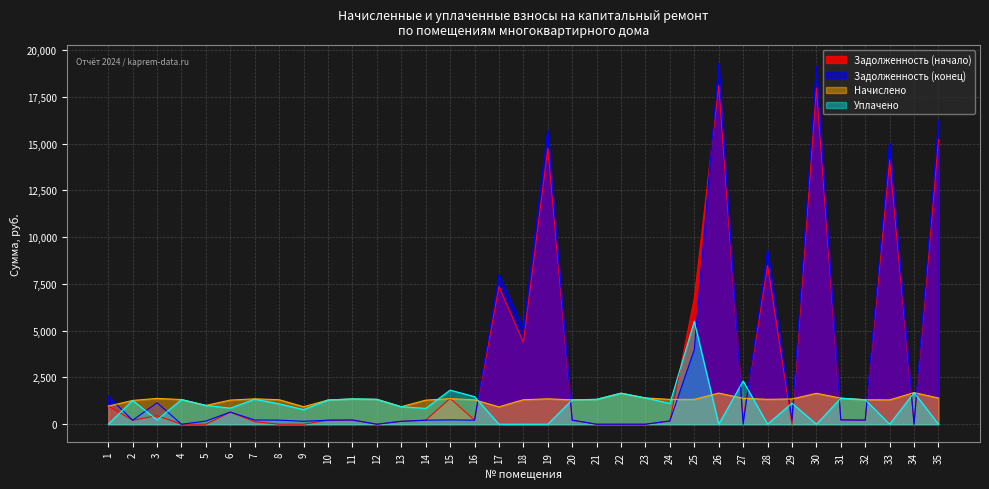

How many data points in Задолженность (конец) are above 218?

19